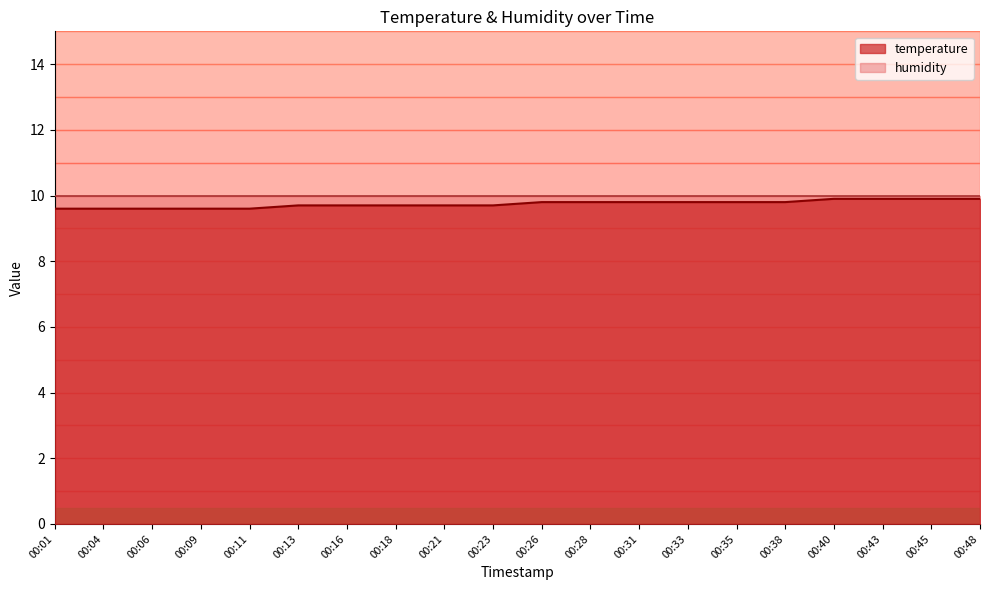

The value at 00:23 is 13.9. True or false?

False